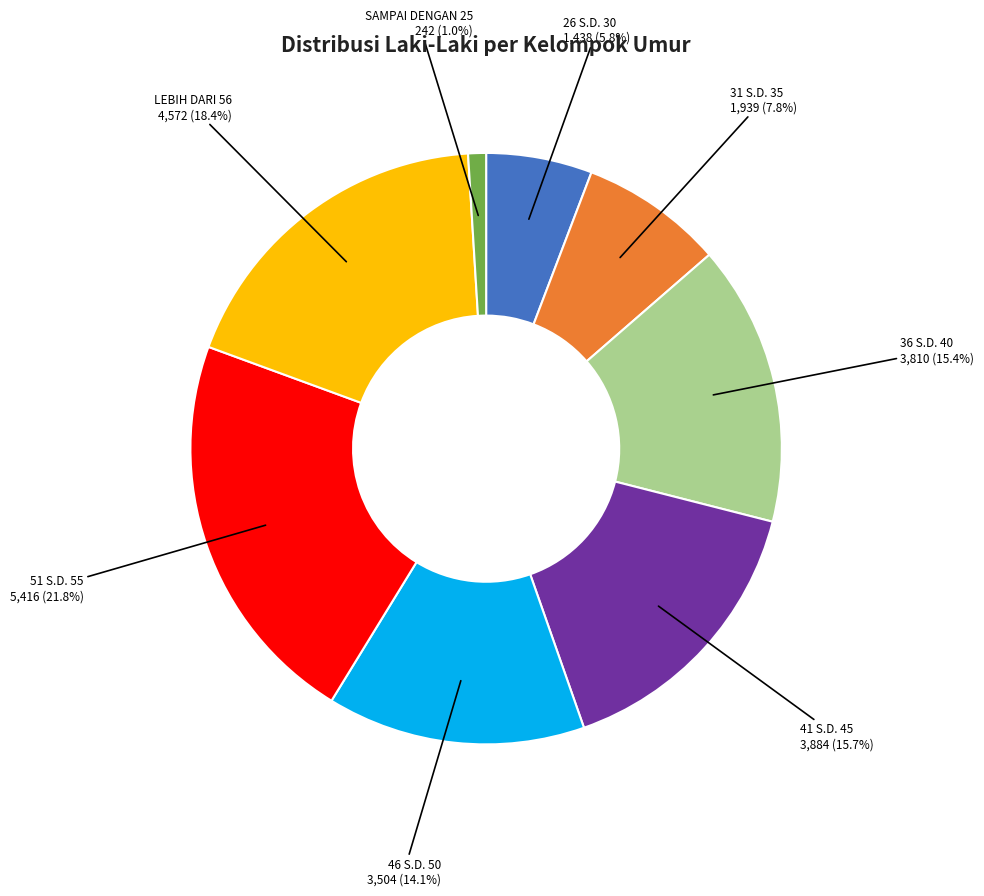

To the nearest percent, what percentage of the pie is SAMPAI DENGAN 25?

1%